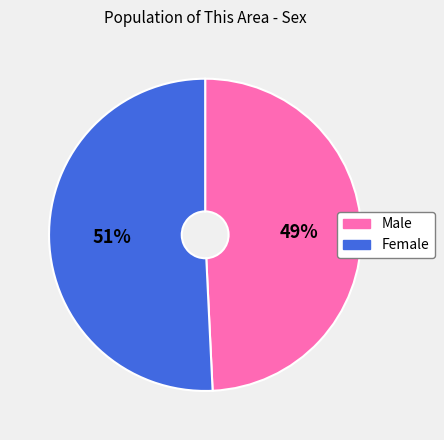

Count the number of slices in the pie.

2